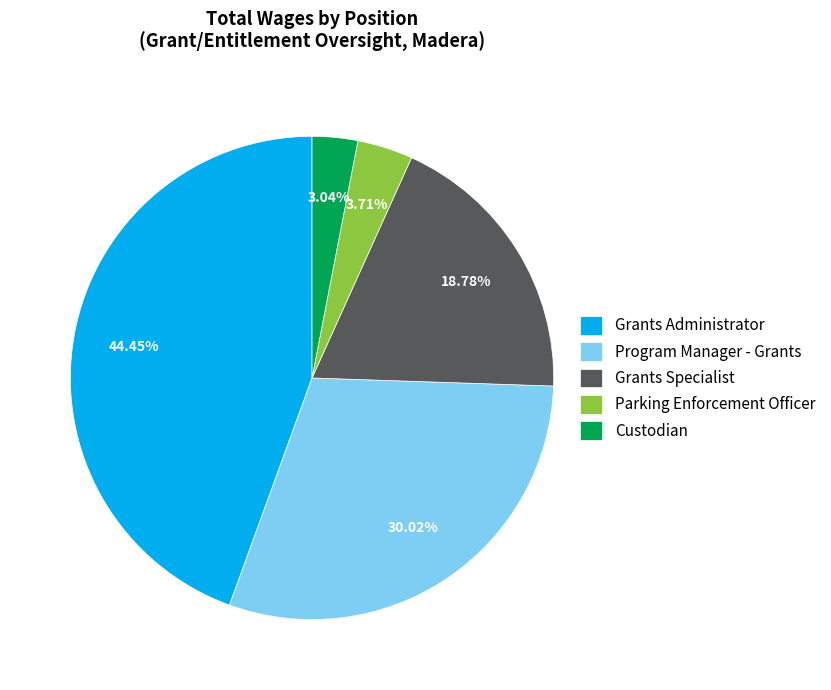

Rank the categories by value from lowest to highest.

Custodian, Parking Enforcement Officer, Grants Specialist, Program Manager - Grants, Grants Administrator